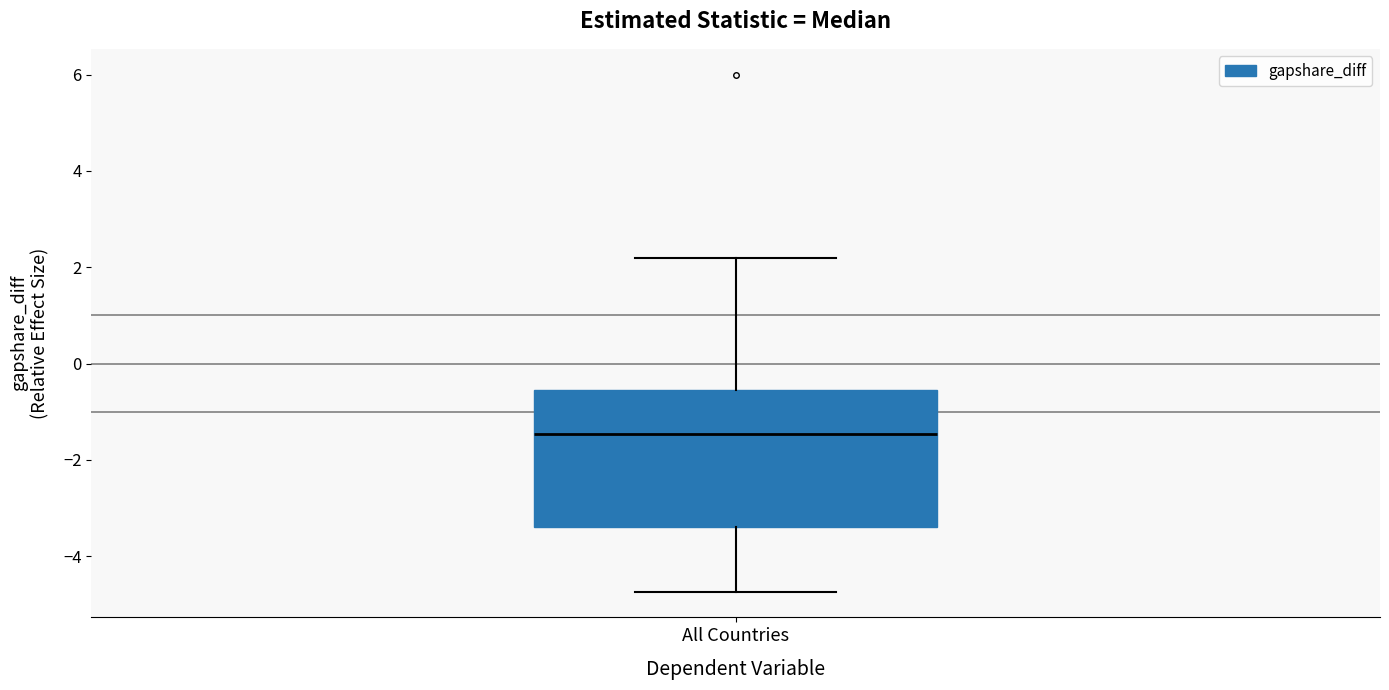

Transcribe this box plot: give where the median line is, the range the box spans, and where the two whiskers end, as read against the y-axis. The values are not printed on the chart, so give them approximately, as read against the axis.

median -1.4, box -3.4 to -0.6, whiskers -4.8 to 2.2